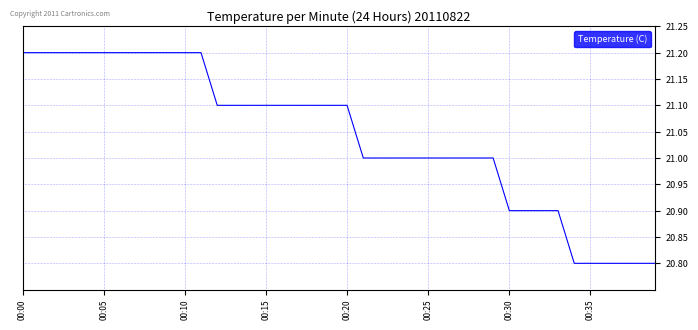

Count the number of categories in the chart.

40